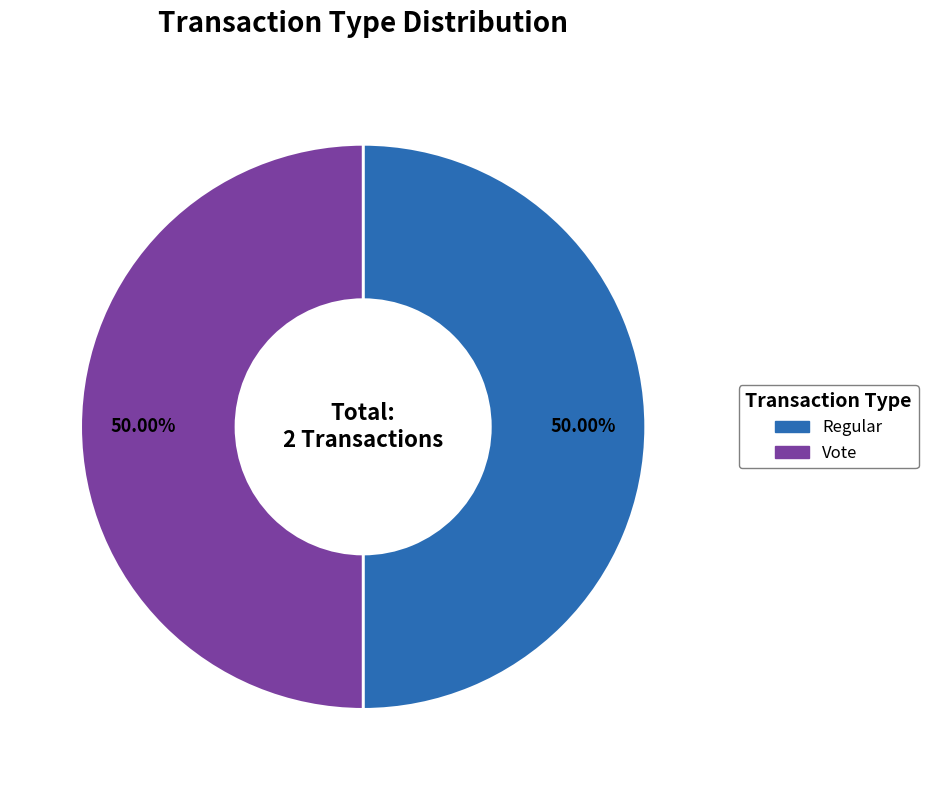

What is the total percentage of Vote and Regular?

100.0%